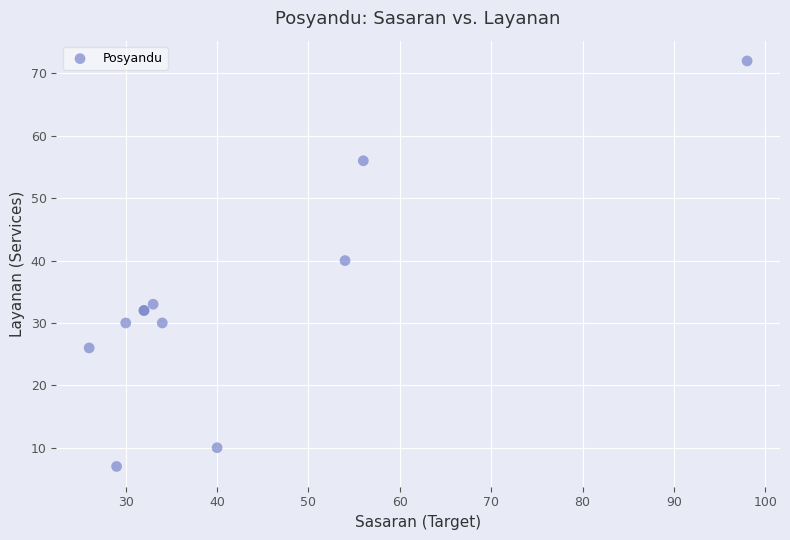

What Y value in the scatter plot is closest to 39?

40